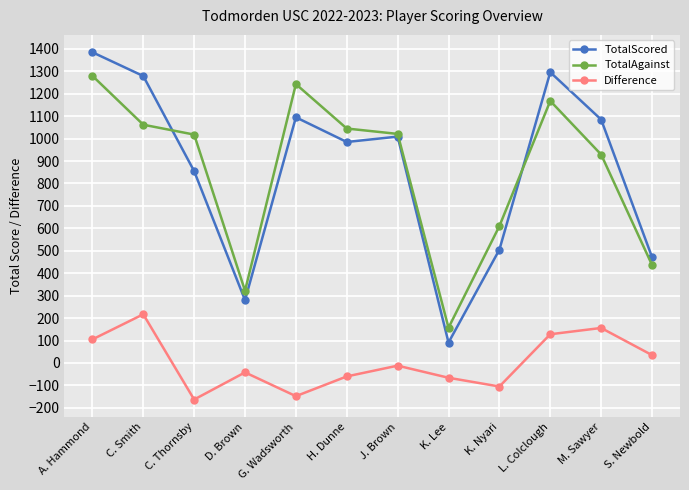

Which series changed the most between H. Dunne and K. Lee?

TotalScored